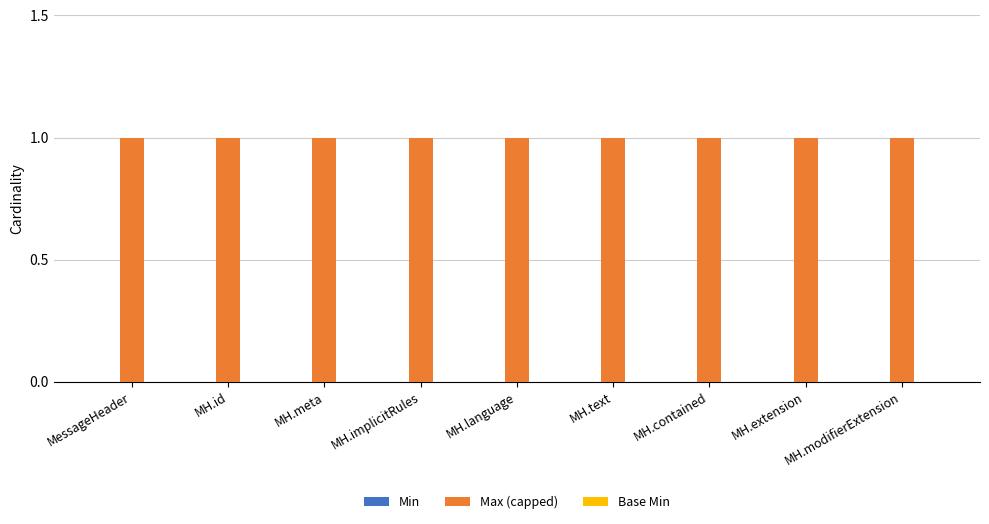

Rank the series by their maximum value, from highest to lowest.

Max (capped), Min, Base Min